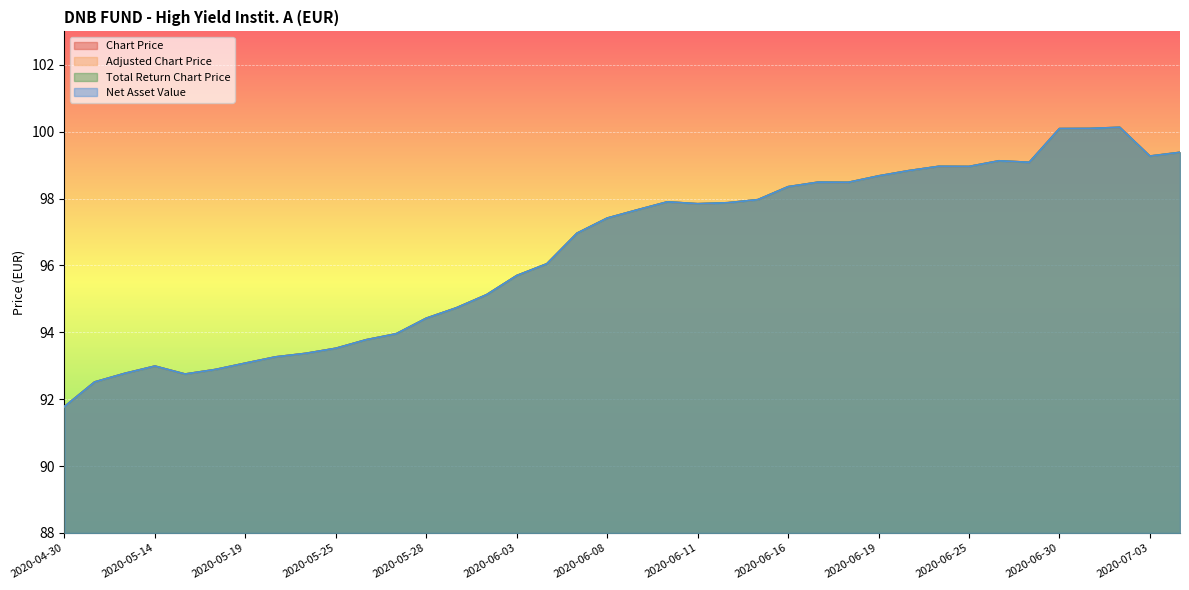

True or false: Total Return Chart Price and Net Asset Value intersect in this chart.

False